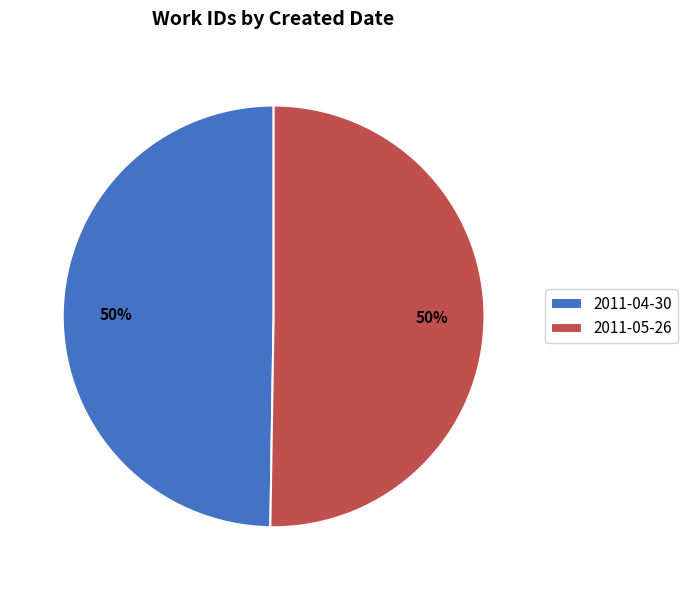

Combined, do 2011-05-26 and 2011-04-30 account for over 50%?

Yes